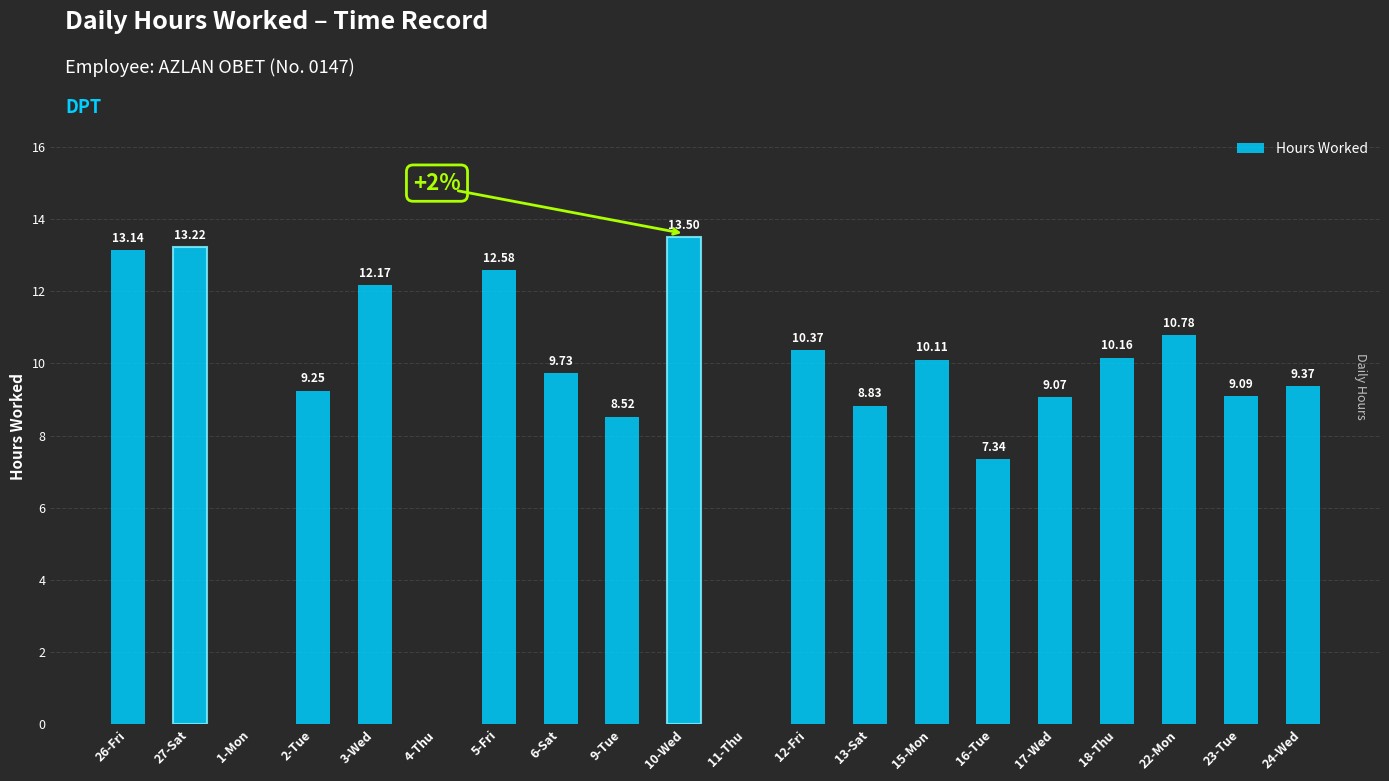

How many distinct data groups are displayed?

1